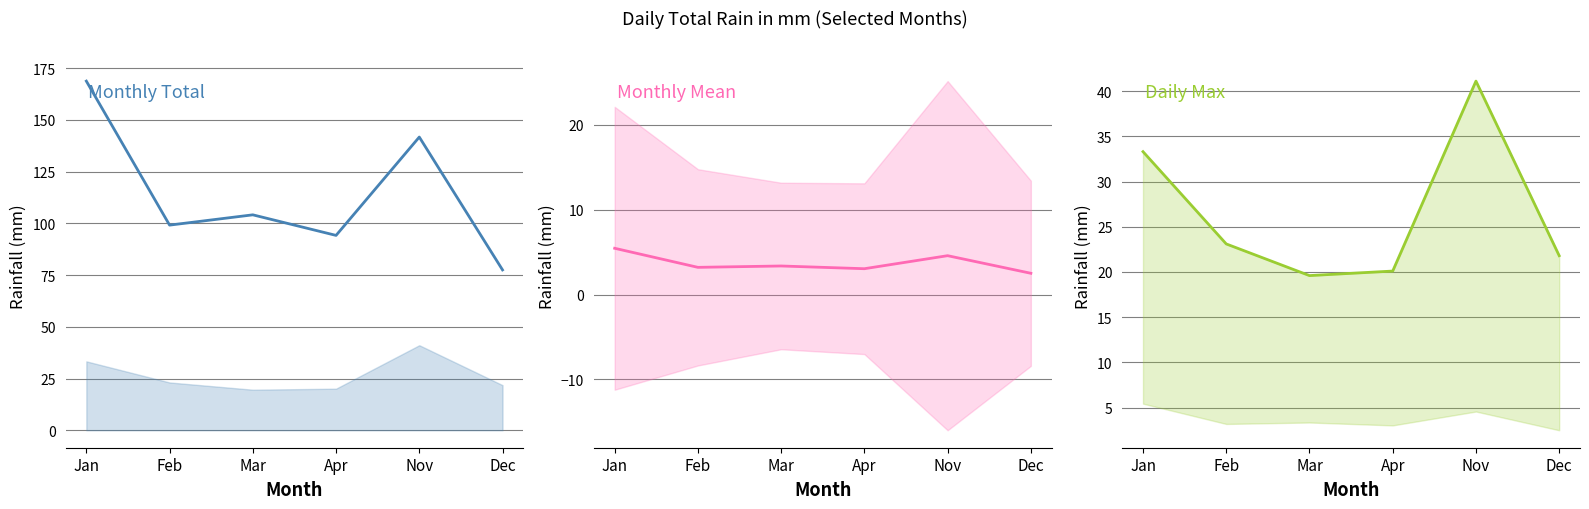

What is the value of the Daily Max point at the 3rd from the left?

19.6